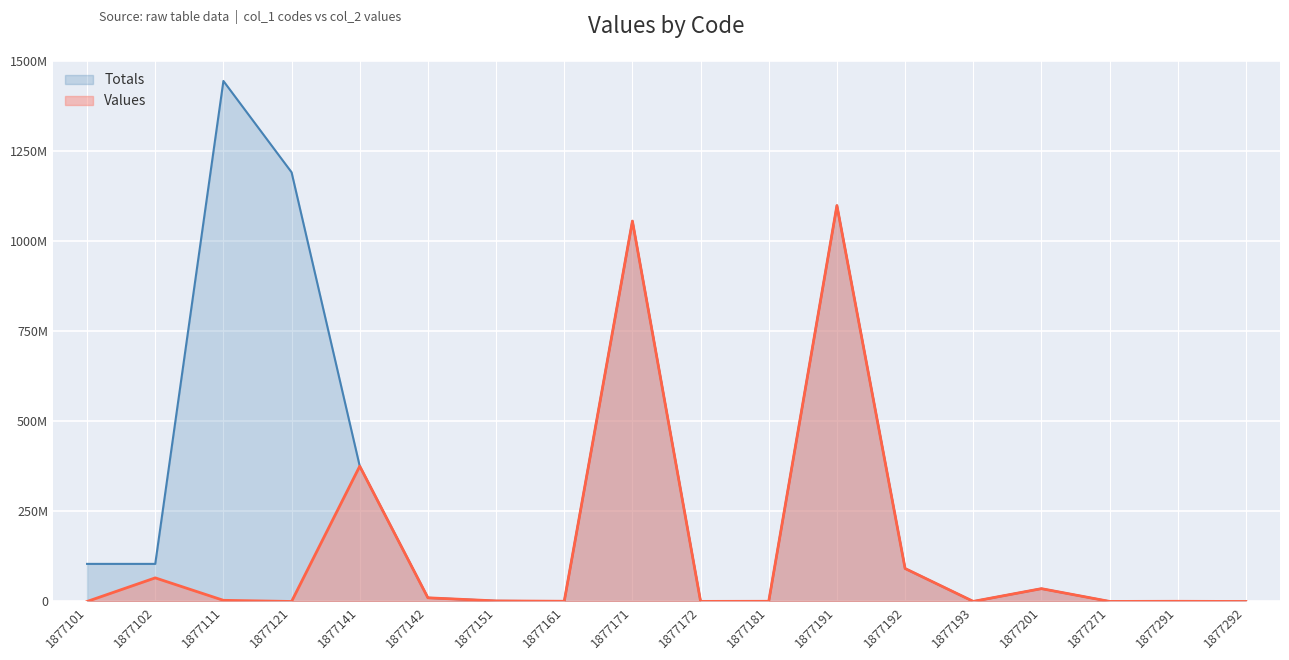

True or false: Values and Totals cross at least once.

False